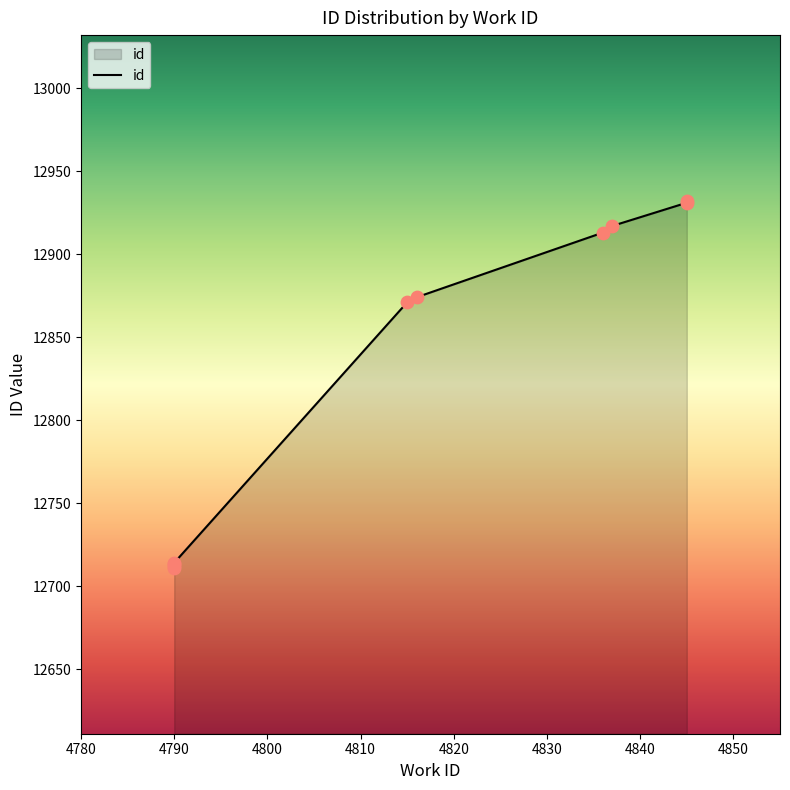

Between 4790 and 4790, which is larger?

4790